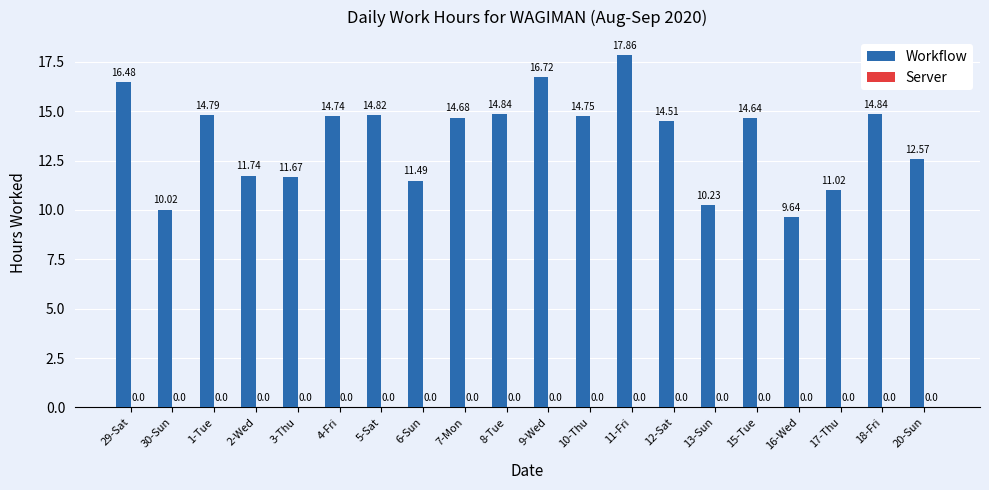

Which has a higher value, 6-Sun or 30-Sun?

6-Sun